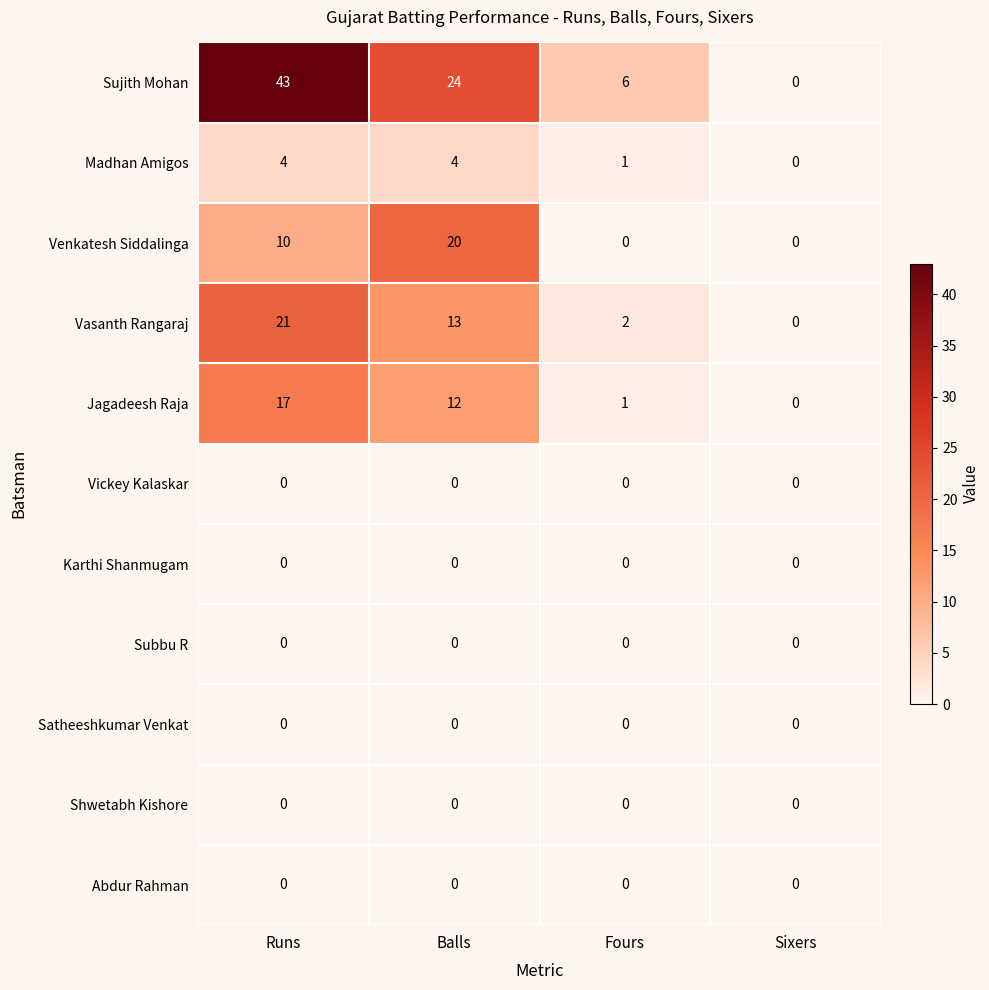

Which series has the largest total across all categories?

Sujith Mohan